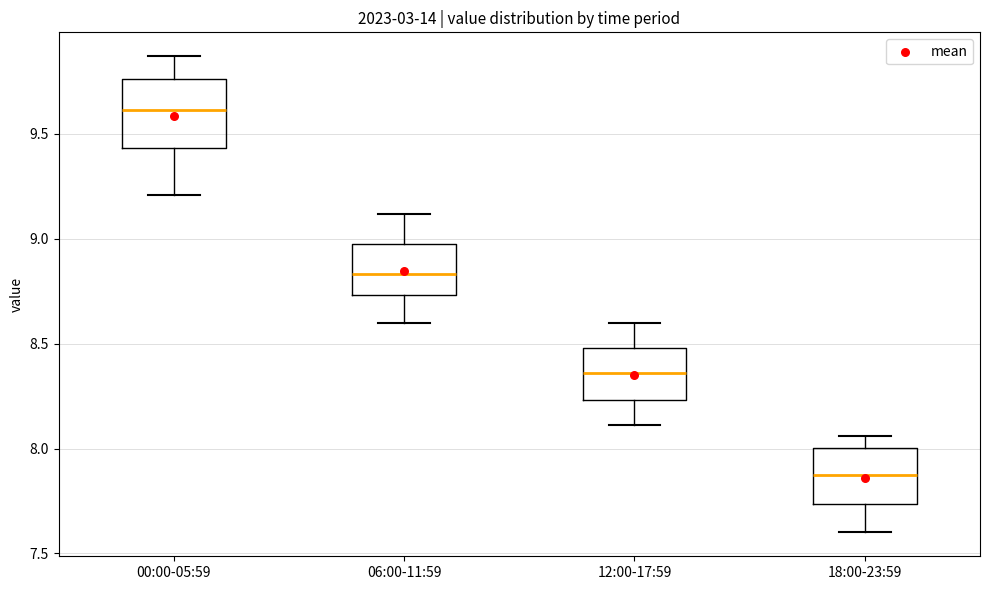

Which box's median line is the lowest?

18:00-23:59